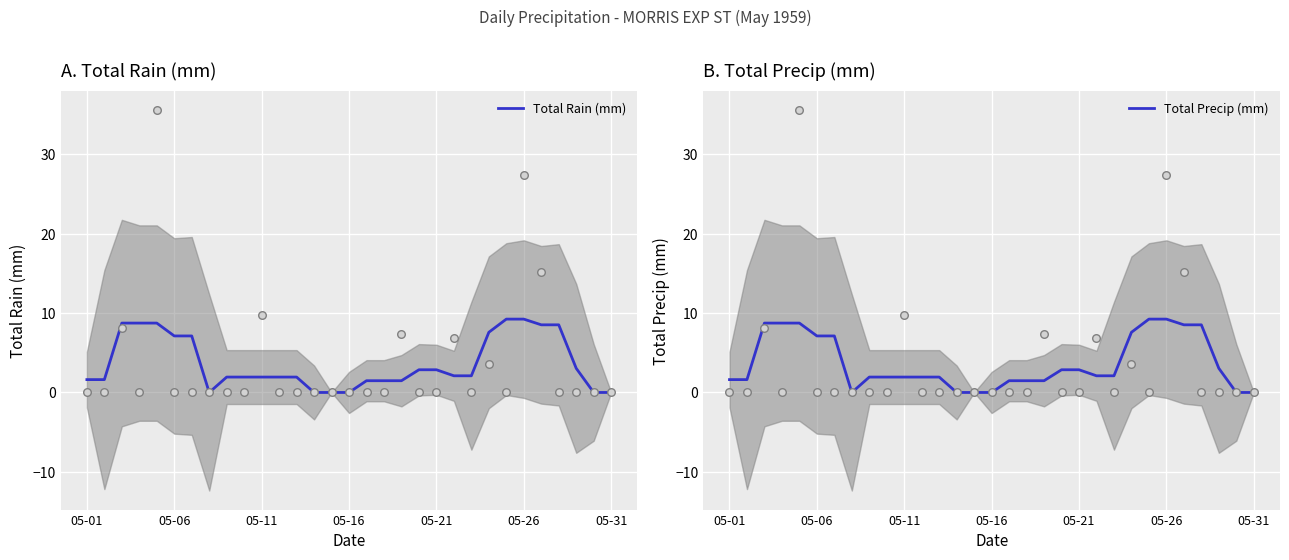

At how many categories does at least one series exceed 2?

15